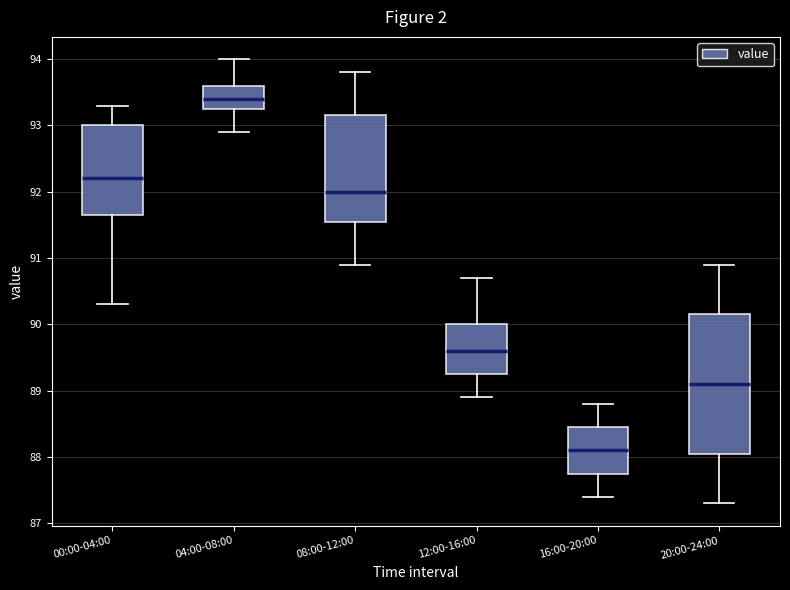

Where does the lower whisker of the box for 04:00-08:00 end on the y-axis? The values are not printed on the chart, so give them approximately, as read against the axis.

92.9